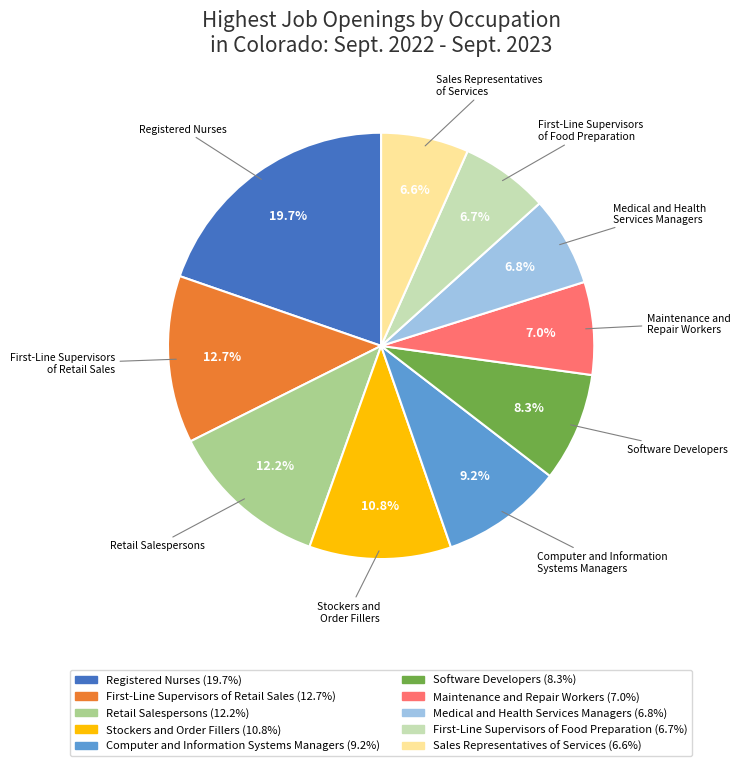

Does any single category account for the majority?

No